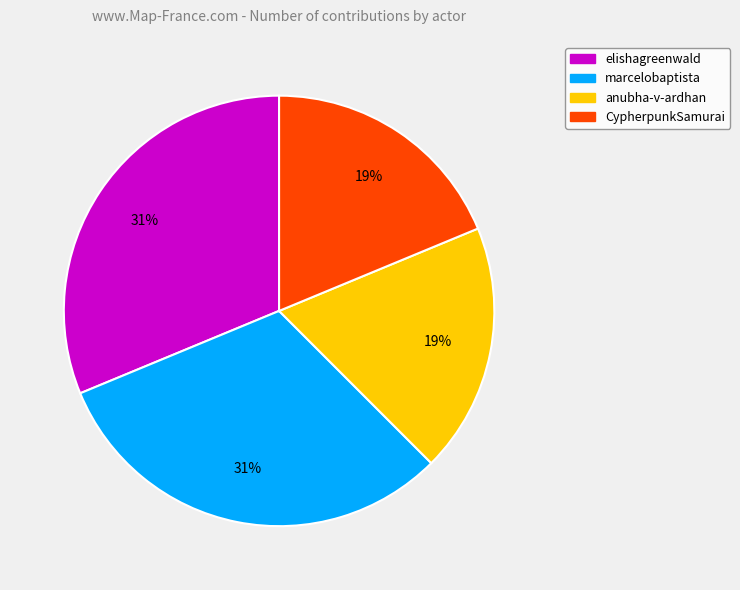

To the nearest percent, what is the combined percentage of elishagreenwald and CypherpunkSamurai?

50%